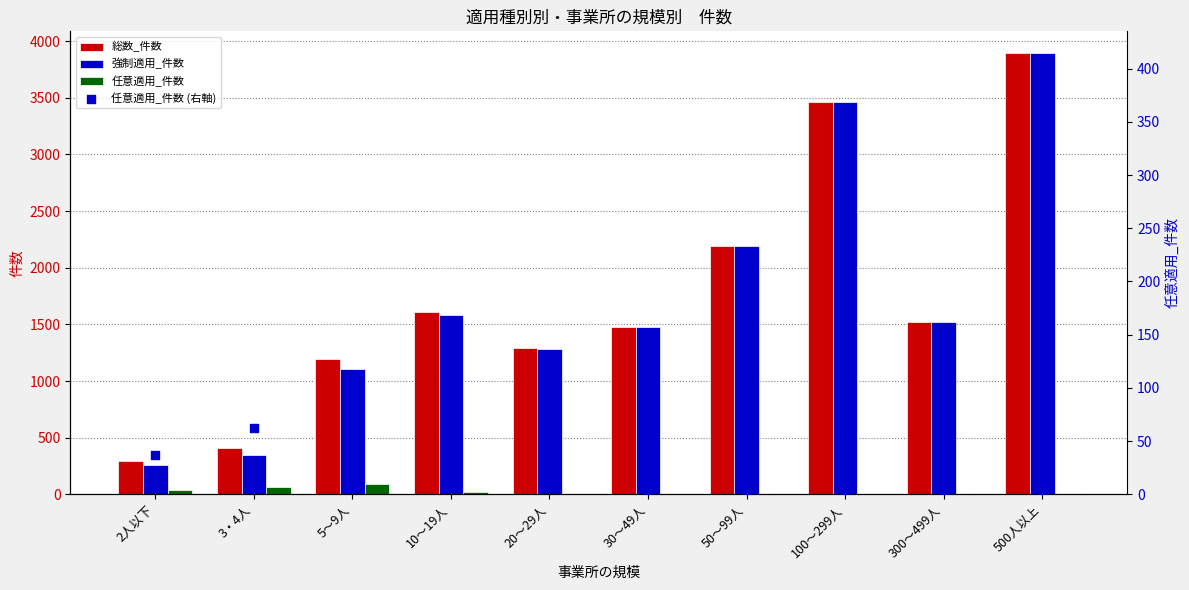

Which series has the largest total across all categories?

総数_件数